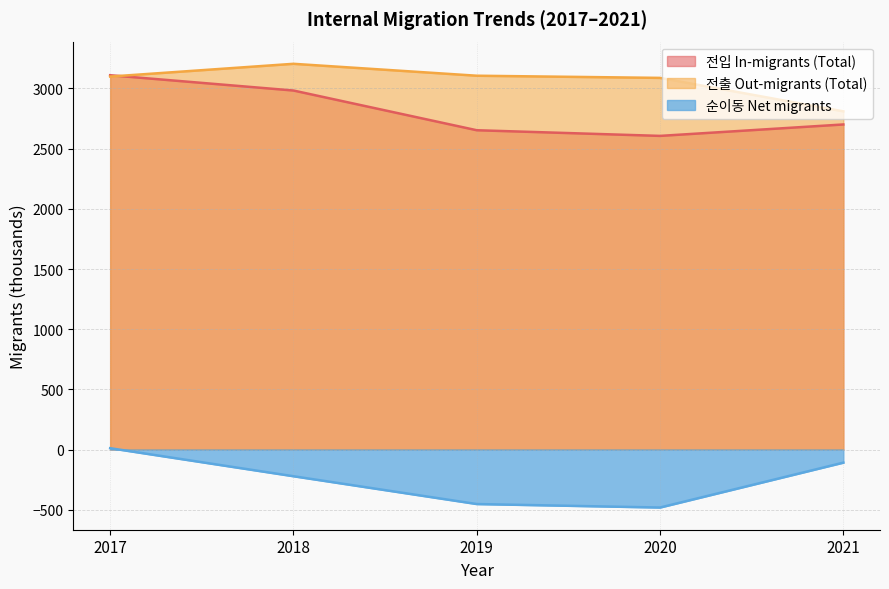

True or false: 전출 Out-migrants (Total) and 순이동 Net migrants intersect in this chart.

False